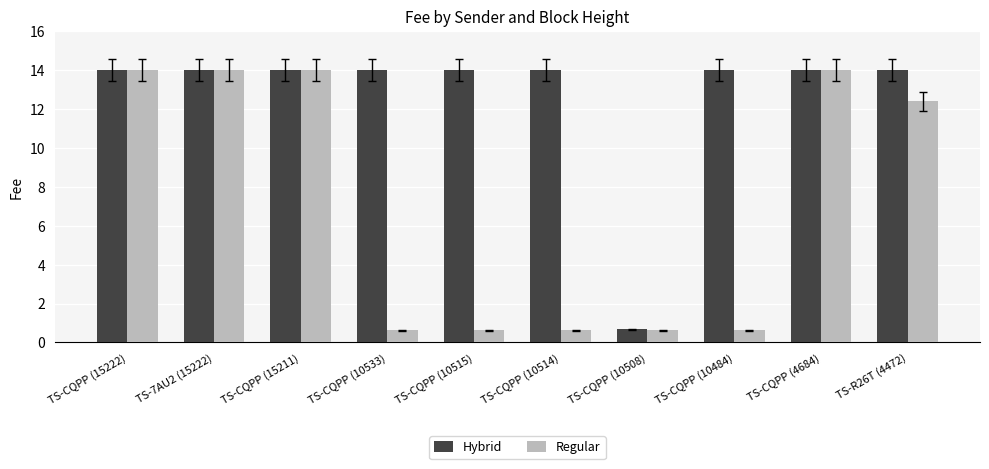

How many values in the Hybrid series exceed 13?

9